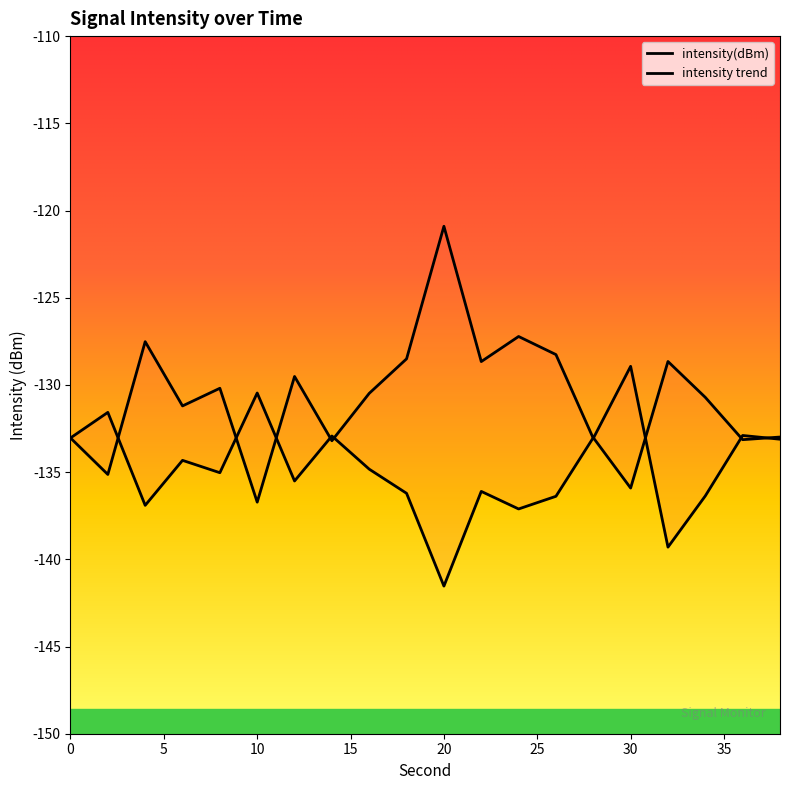

What is the difference between the second highest and minimum values?

12.1